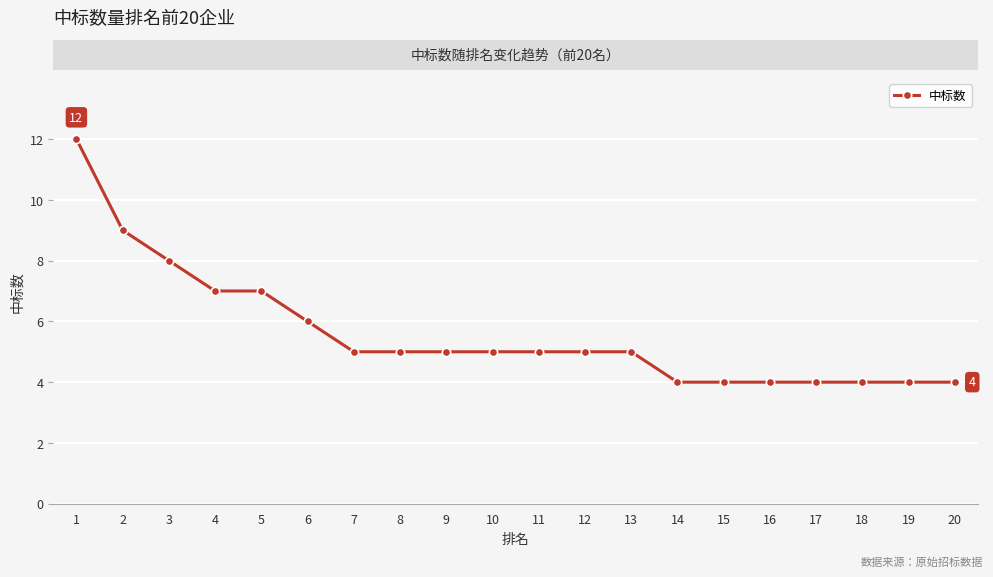

Reading left to right, list all the values displayed in this chart.

1=12	2=9	3=8	4=7	5=7	6=6	7=5	8=5	9=5	10=5	11=5	12=5	13=5	14=4	15=4	16=4	17=4	18=4	19=4	20=4